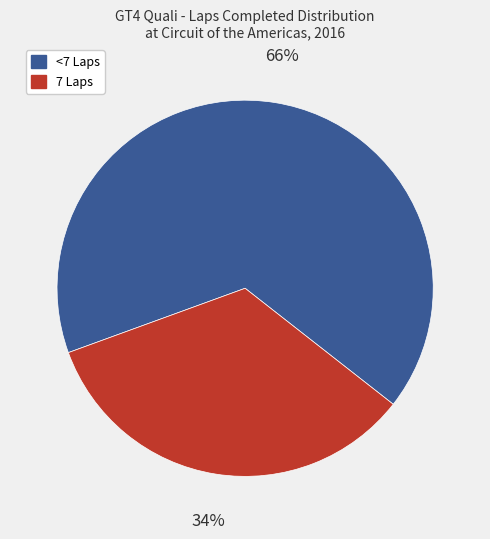

Is there a majority slice in this chart?

Yes